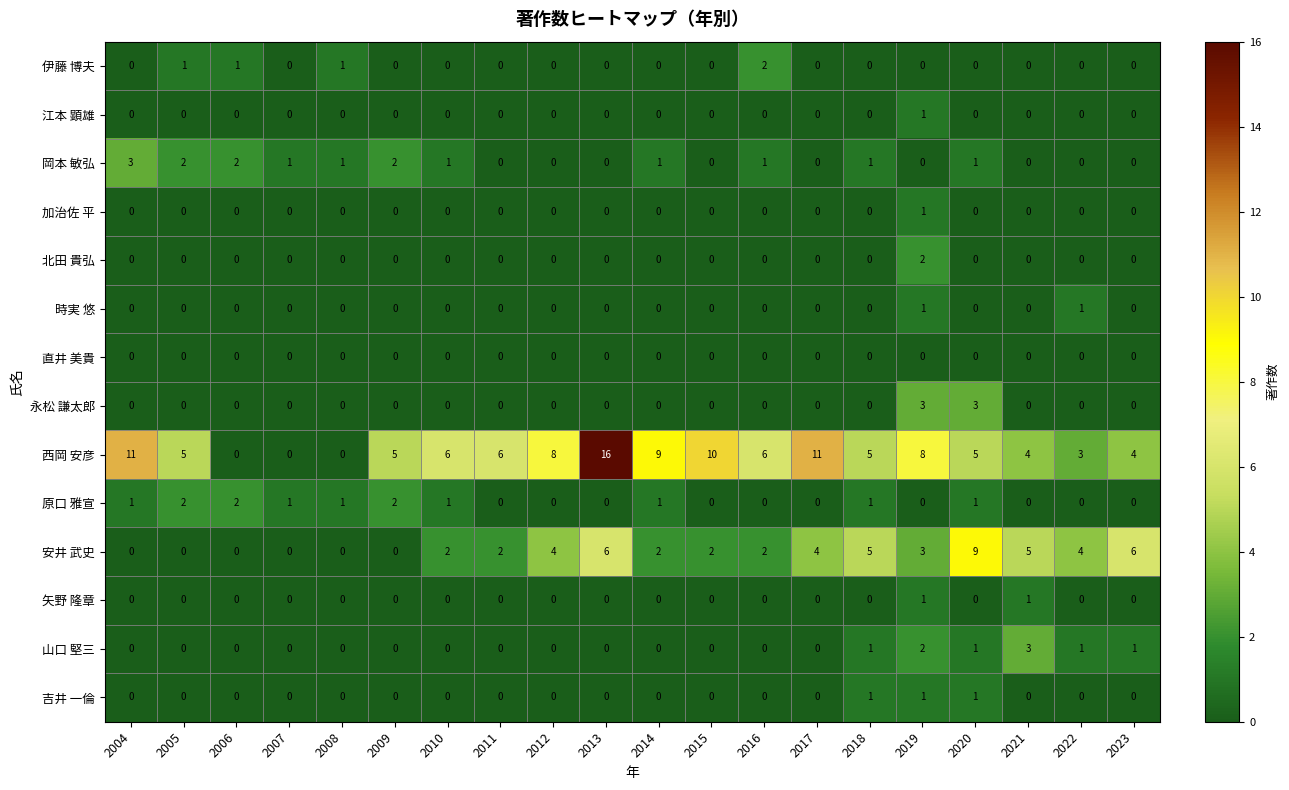

Which series has the largest total across all categories?

西岡 安彦